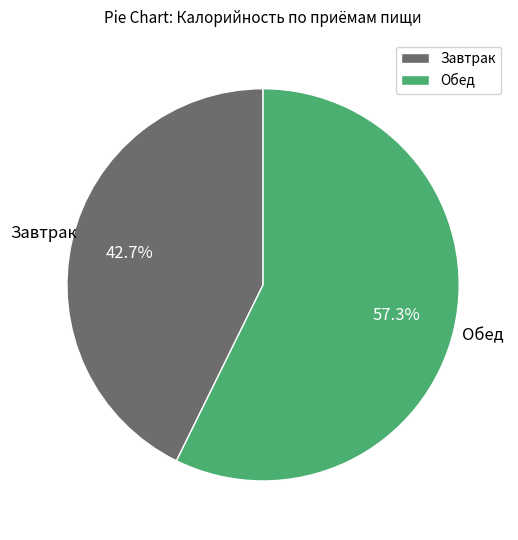

What percentage is the Обед slice, to the nearest percent?

57%